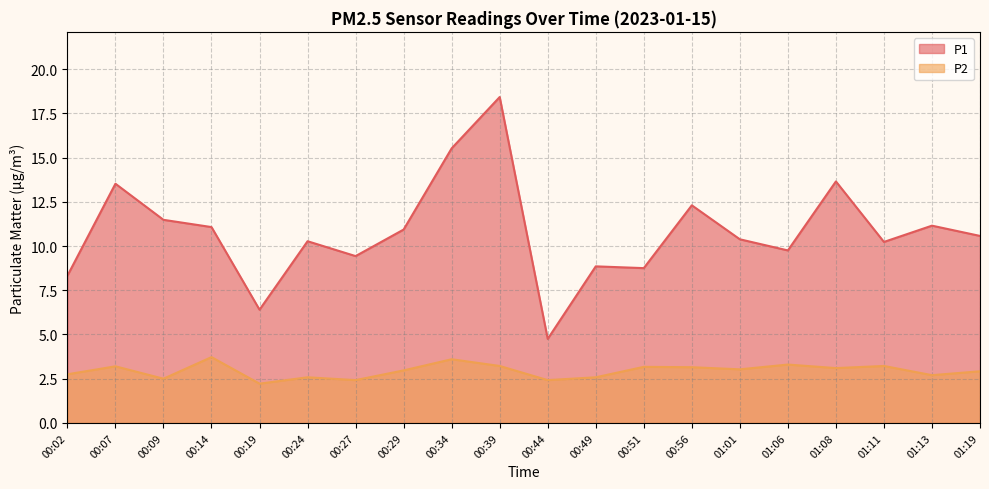

What is the label of the 13th point from the right?

00:29